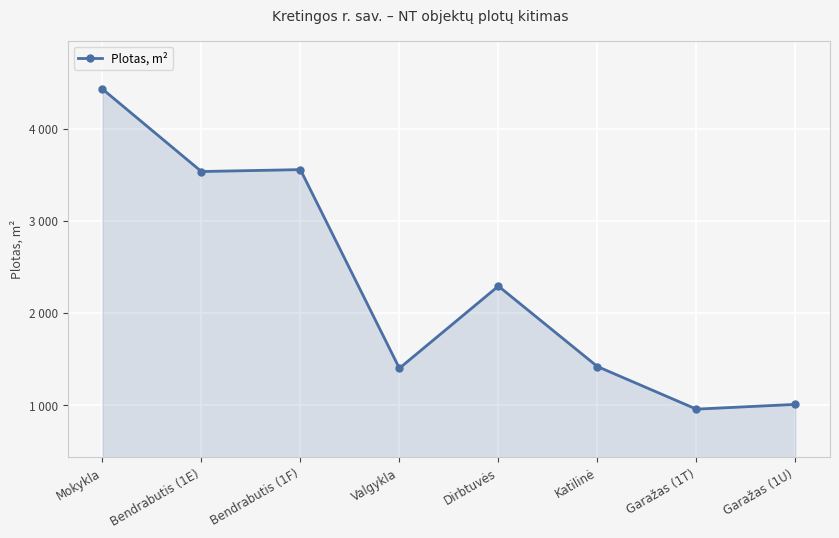

List the labels in order of value, largest first.

Mokykla, Bendrabutis (1F), Bendrabutis (1E), Dirbtuvės, Katilinė, Valgykla, Garažas (1U), Garažas (1T)